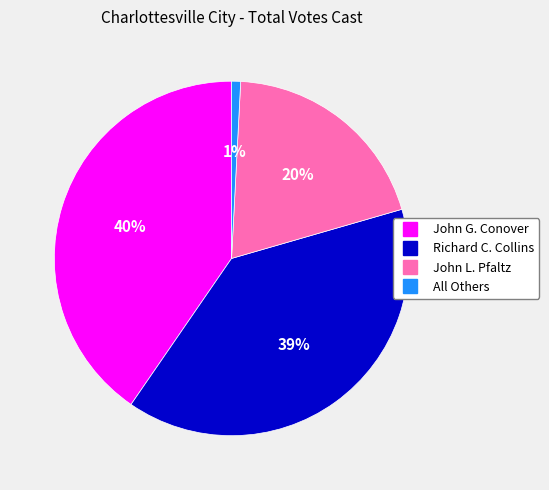

Is the sum of All Others and John L. Pfaltz greater than half?

No